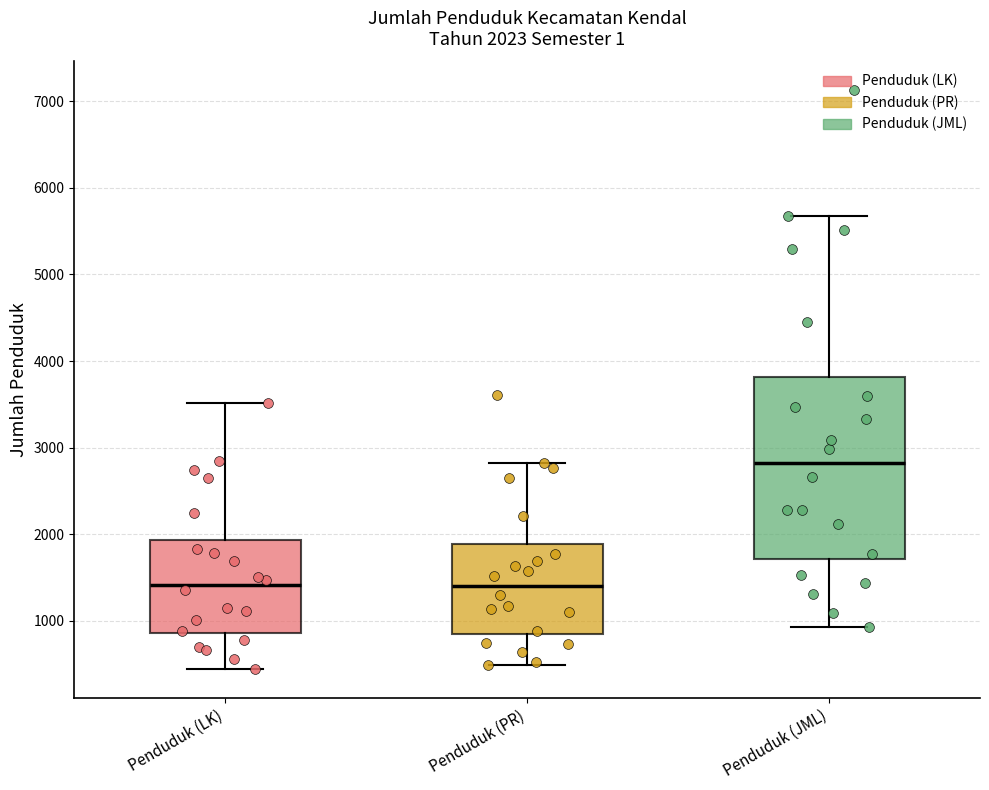

Comparing the boxes themselves (not the whiskers), which one is the tallest?

Penduduk (JML)